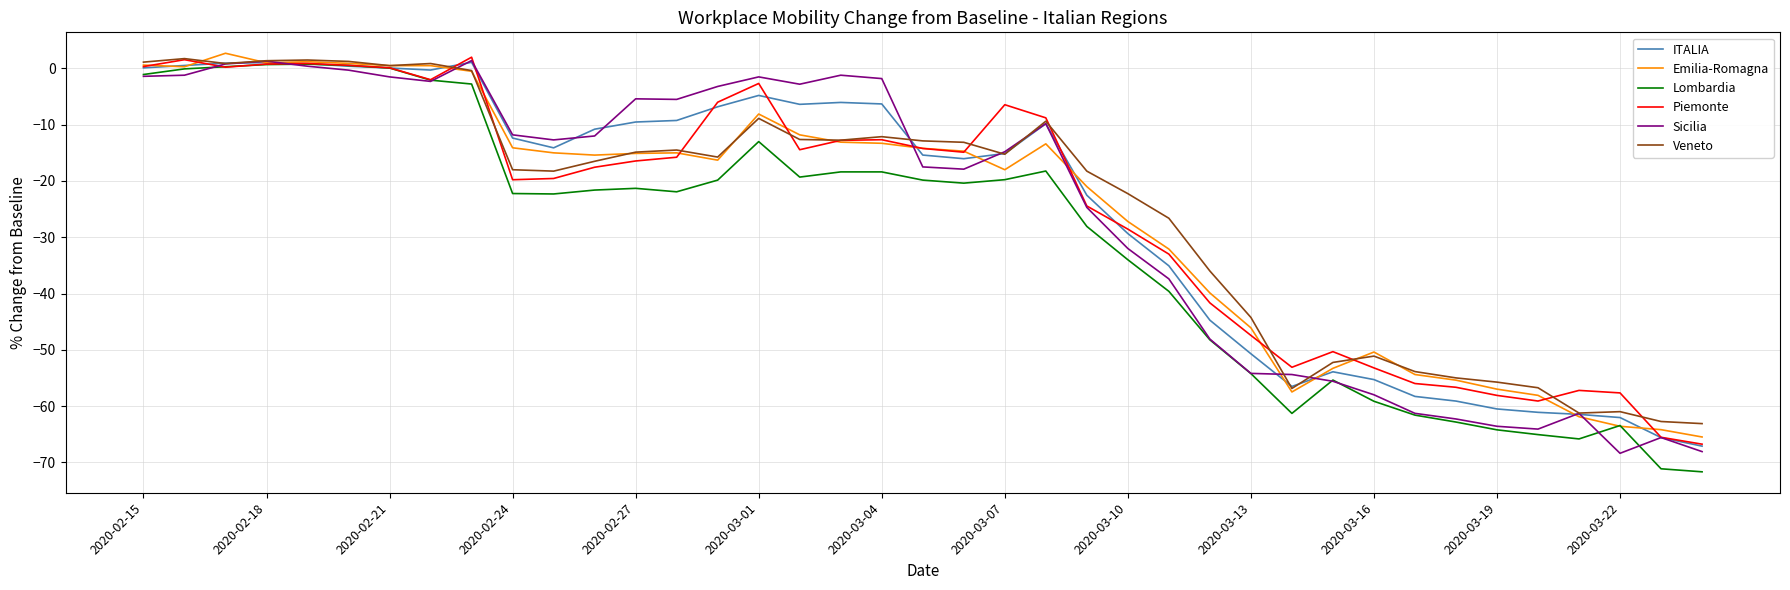

What is the maximum value shown in the chart?

2.7